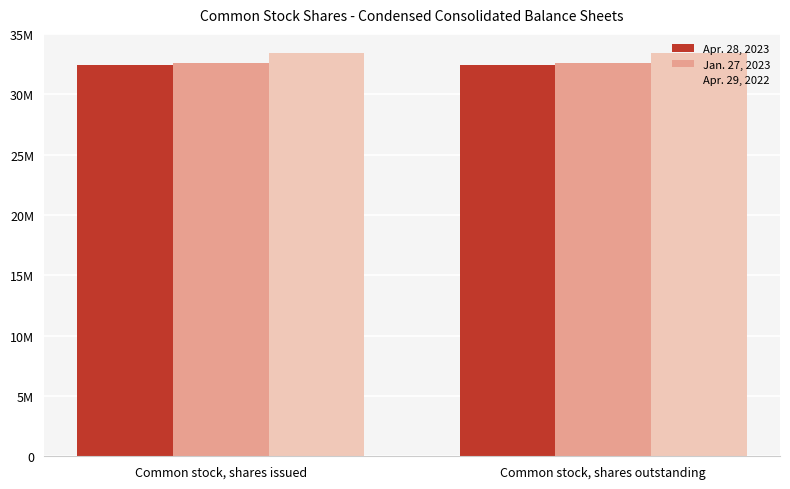

Reading left to right, what are all the values shown in this chart?

Apr. 28, 2023: Common stock, shares issued=32460000	Common stock, shares outstanding=32460000
Jan. 27, 2023: Common stock, shares issued=32626000	Common stock, shares outstanding=32626000
Apr. 29, 2022: Common stock, shares issued=33413000	Common stock, shares outstanding=33413000